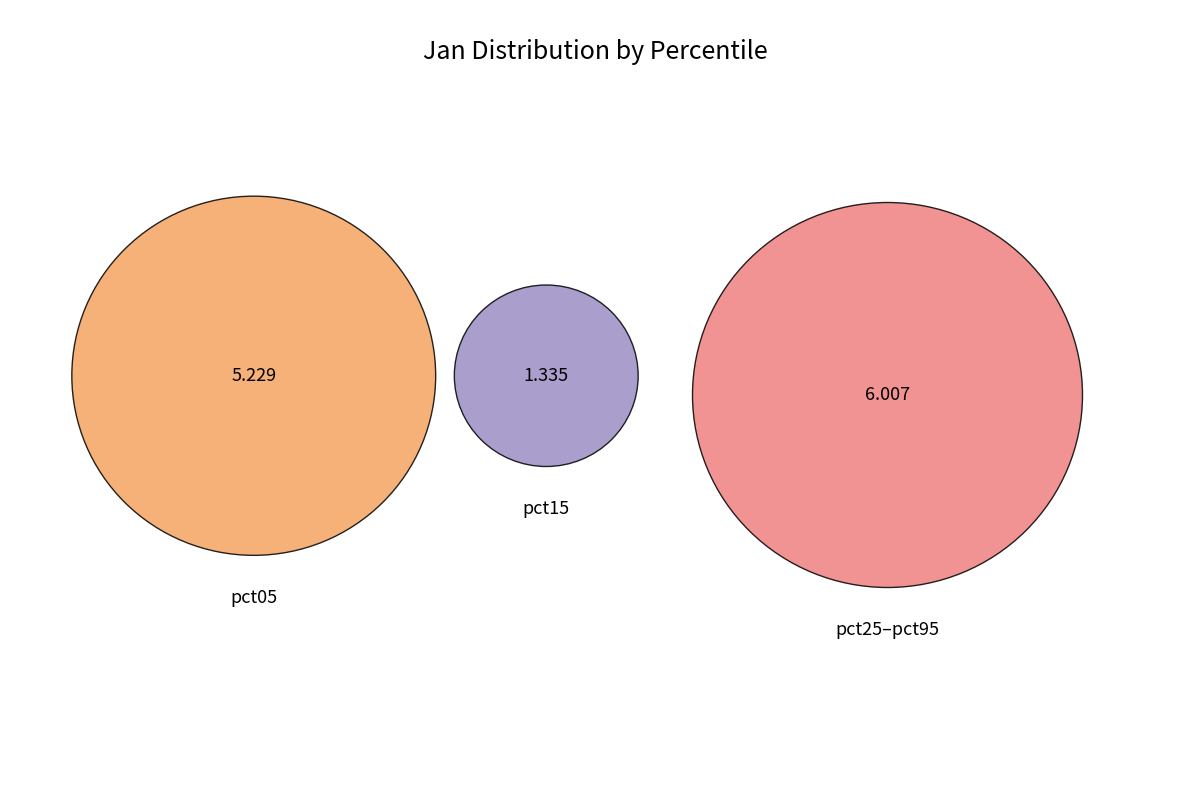

Which has a higher value, pct25 or pct05?

pct05